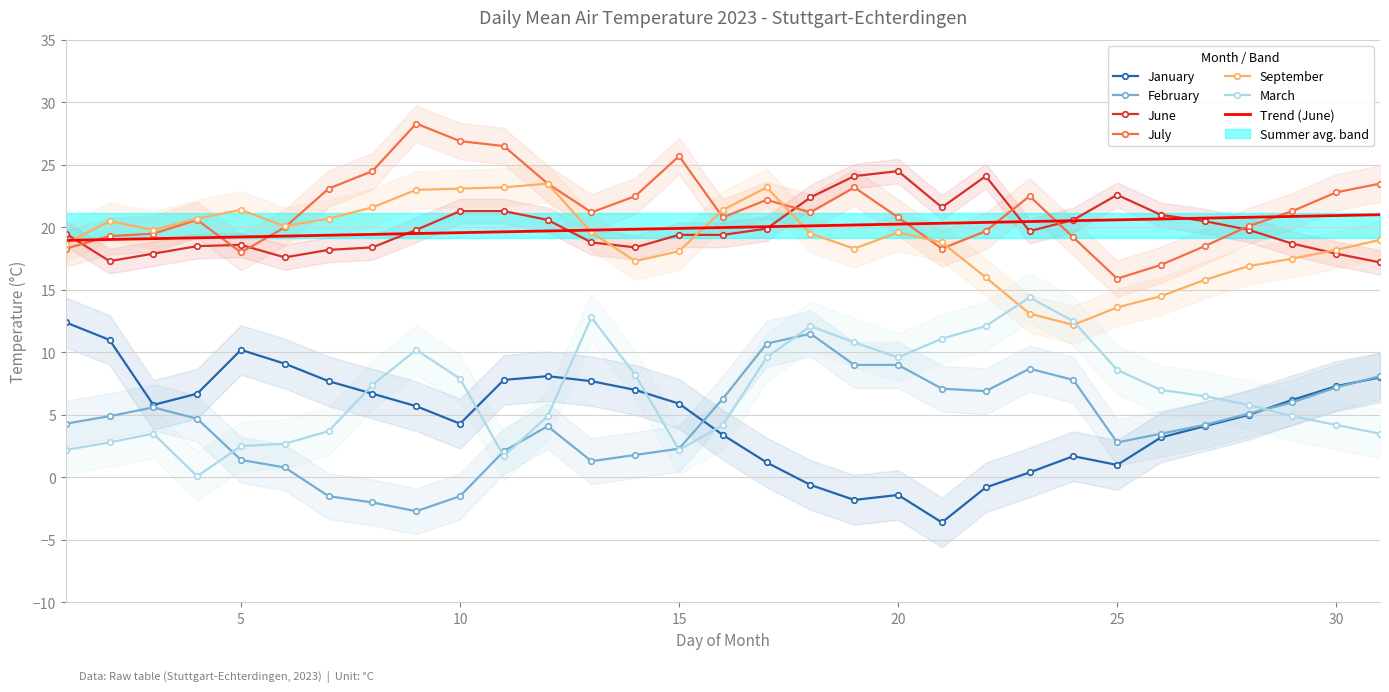

What is the maximum value for March?

14.4